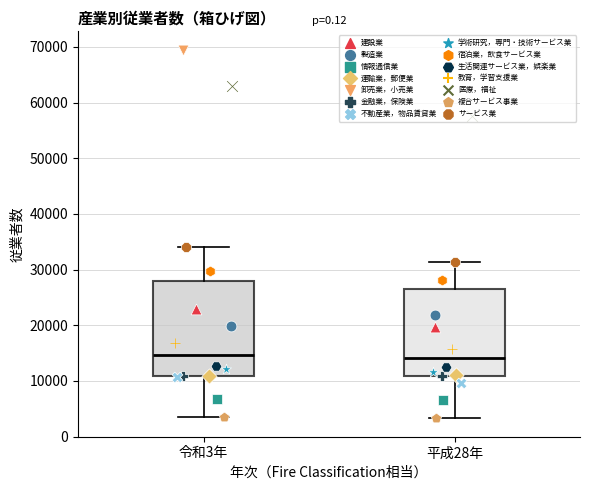

Reading left to right, read every box against the y-axis: the position of its median line, the range the box covers, and the ends of its whiskers. The values are not printed on the chart, so give them approximately, as read against the axis.

令和3年: median 15000, box 11000 to 28000, whiskers 3000 to 34000
平成28年: median 14000, box 11000 to 27000, whiskers 3000 to 31000